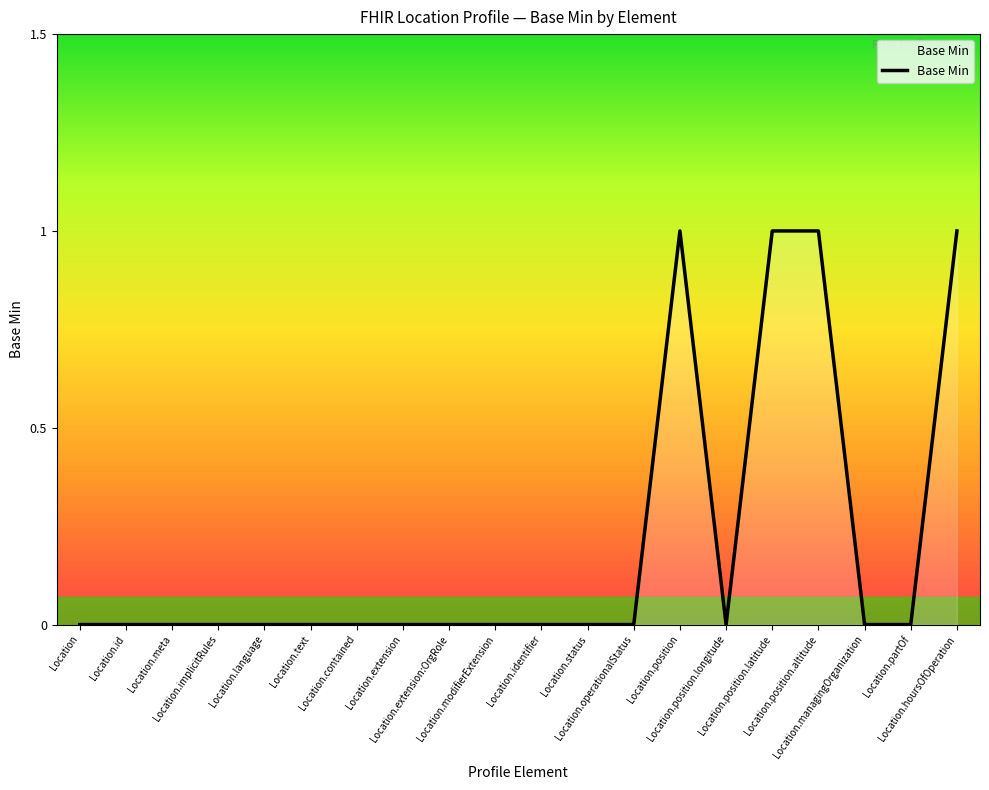

What is the difference between the values at Location.position.latitude and Location.contained?

1